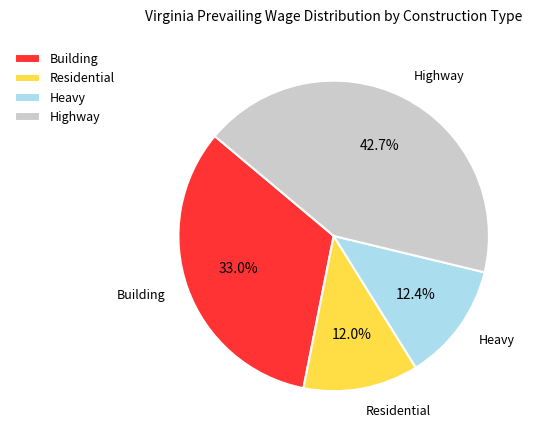

Which category has the biggest portion of the pie?

Highway